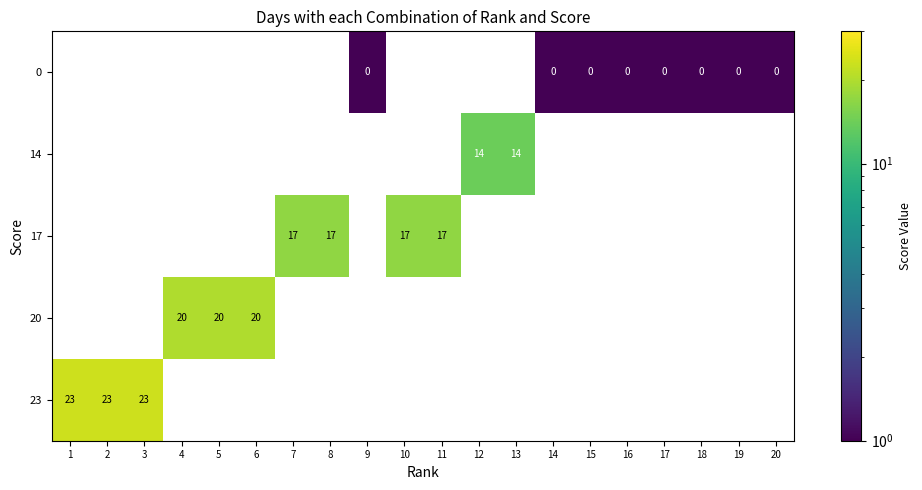

Which series has the largest range (max minus min)?

23